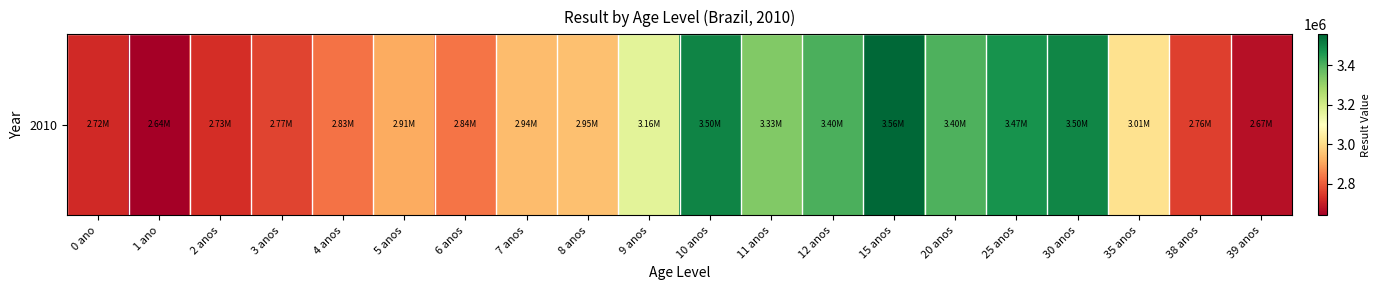

What is the average value?

3055207.7